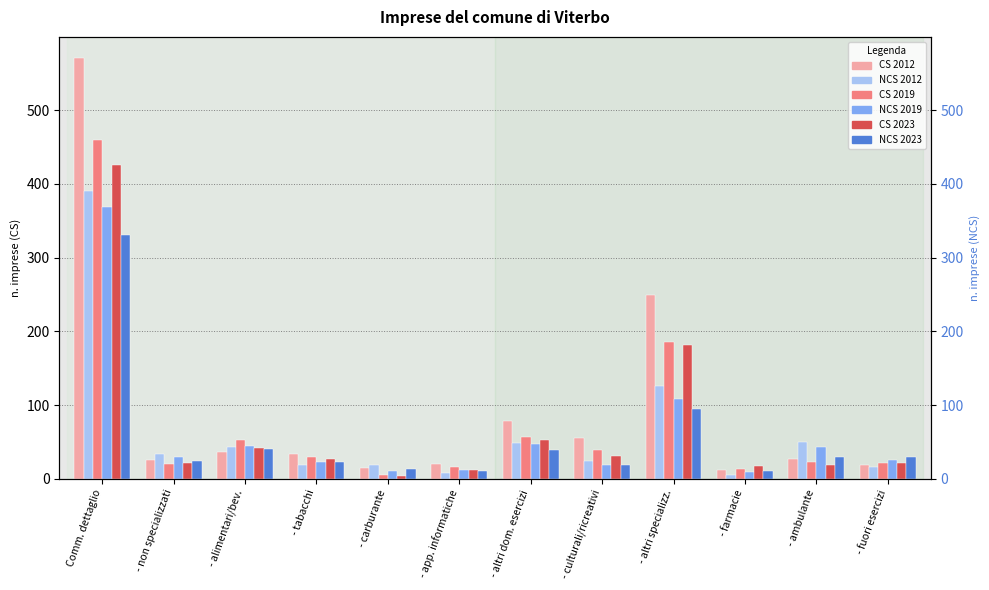

Which series changed the most between Comm. dettaglio and - altri dom. esercizi?

CS 2012